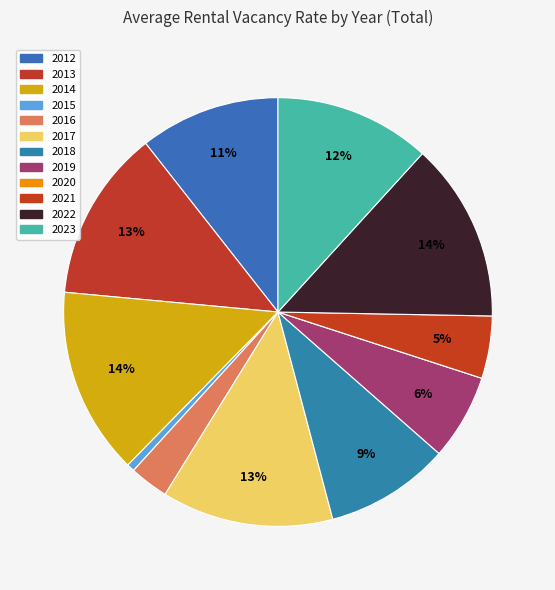

Does any single category account for the majority?

No